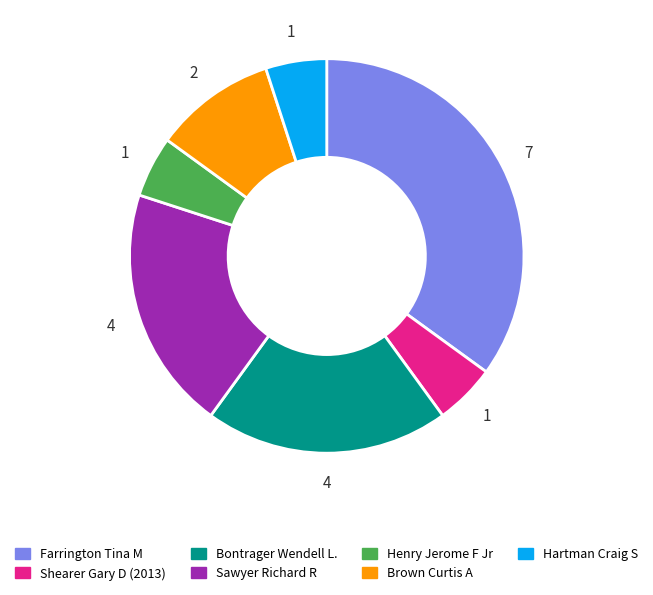

Is it true that Hartman Craig S is 12% of the pie?

False